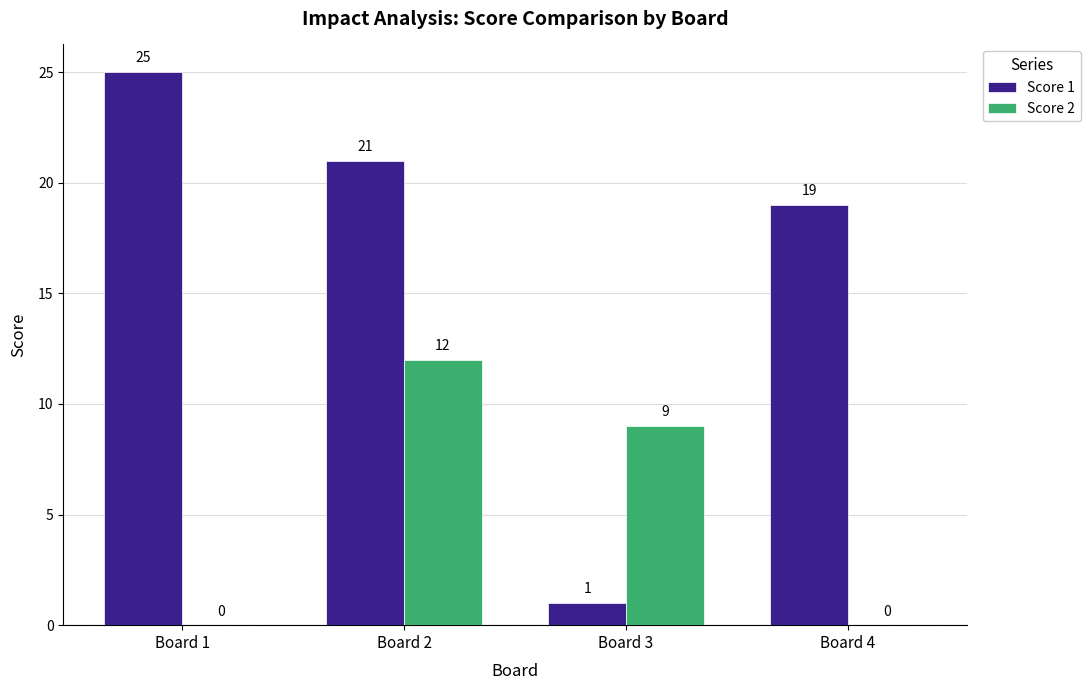

The Score 2 series shows 6 at Board 3. True or false?

False